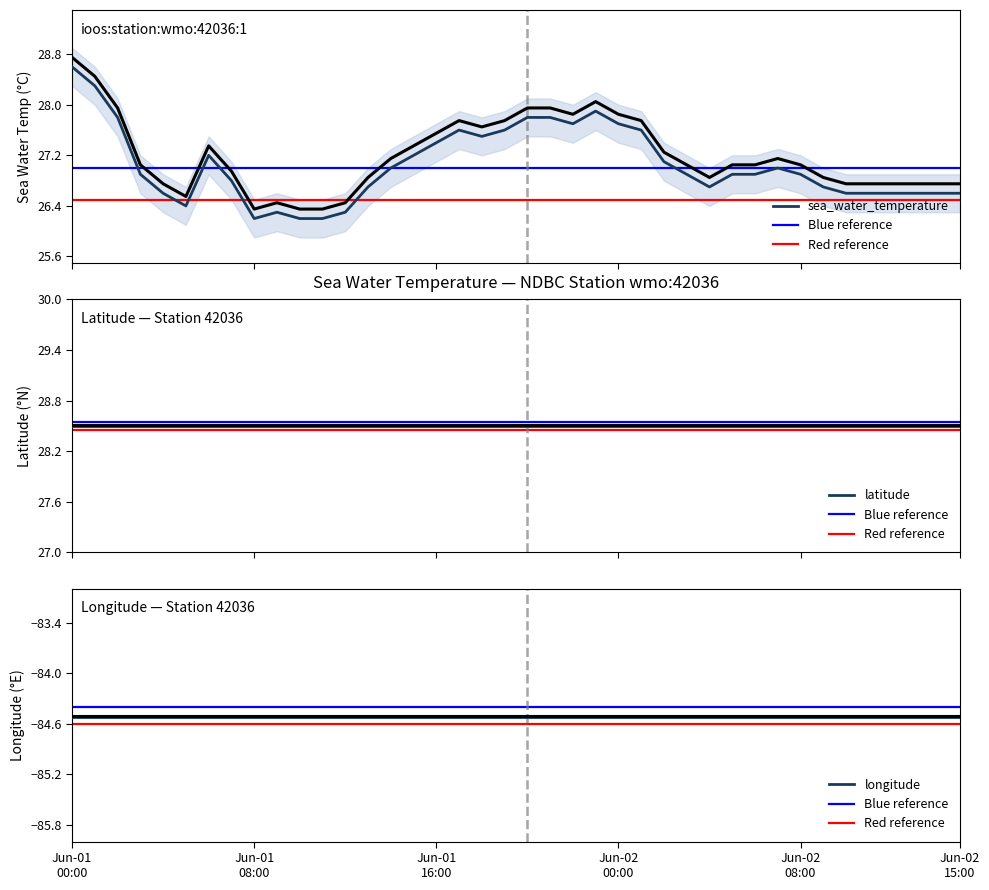

After their last crossing, which series has the higher values: sea_water_temperature or latitude?

latitude